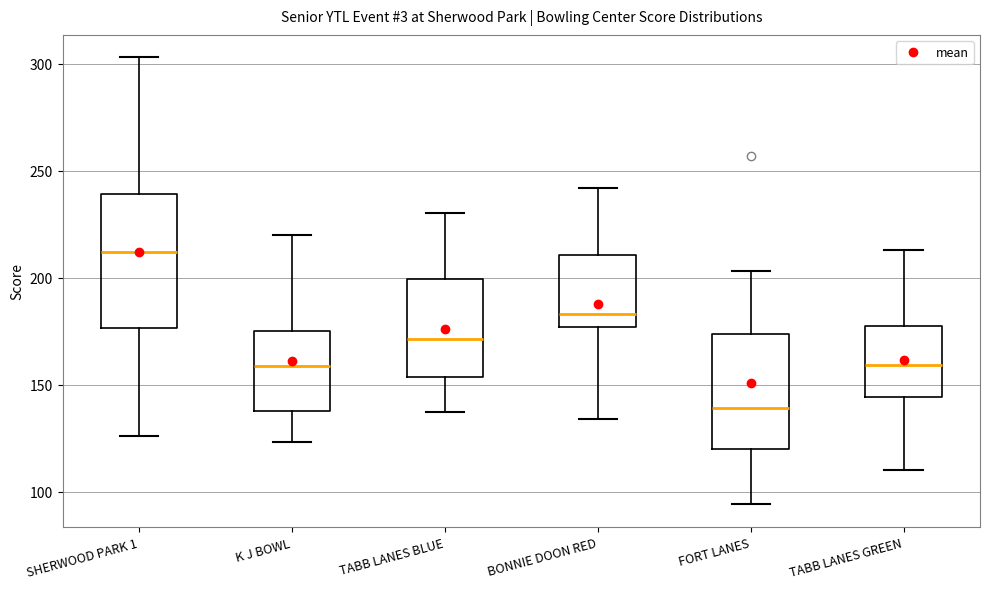

Comparing the boxes themselves (not the whiskers), which one is the tallest?

SHERWOOD PARK 1